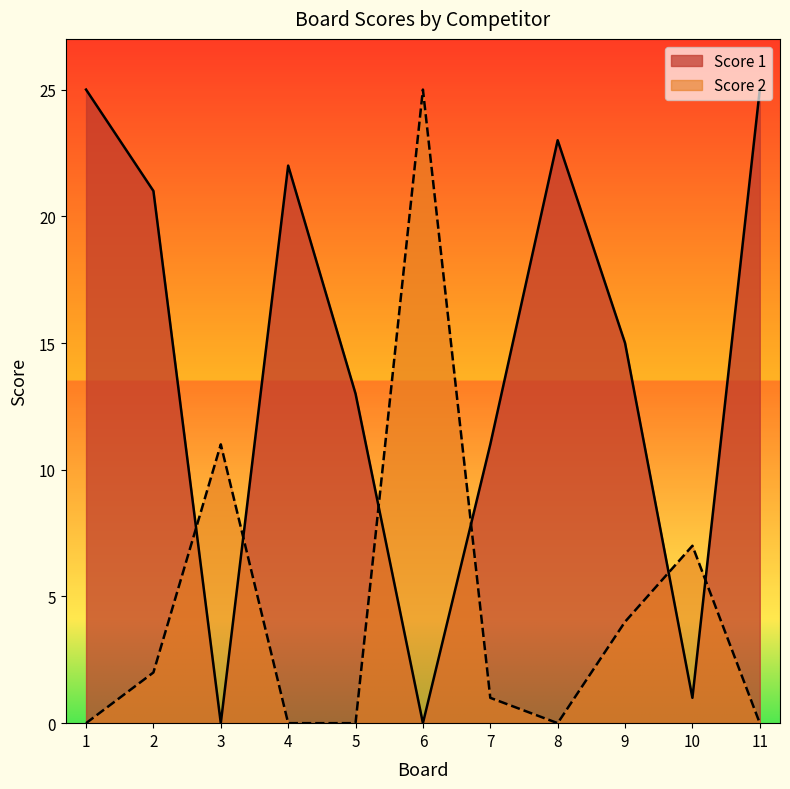

Is it true that Score 1 equals 0 at 3?

True